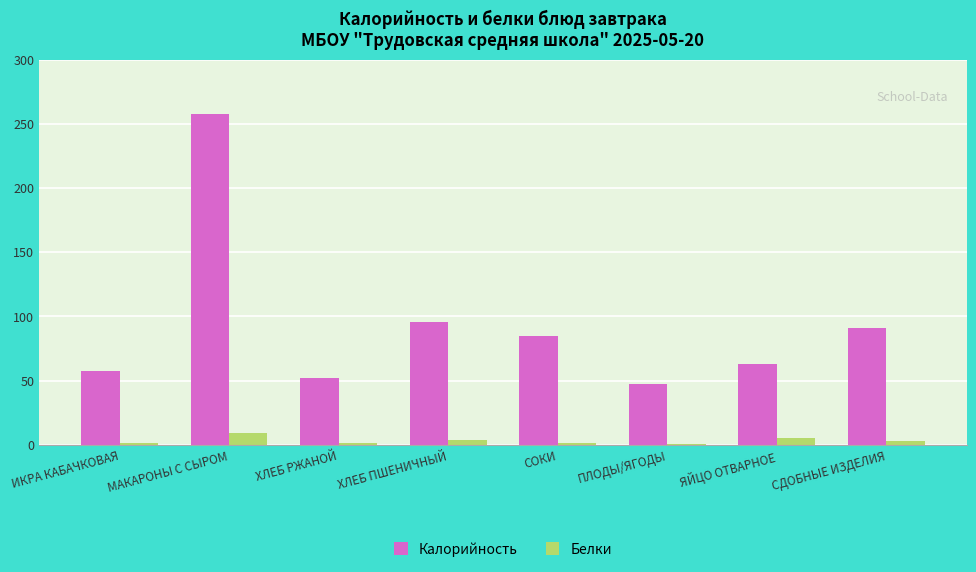

Where does the Калорийность series first go above 84?

МАКАРОНЫ С СЫРОМ